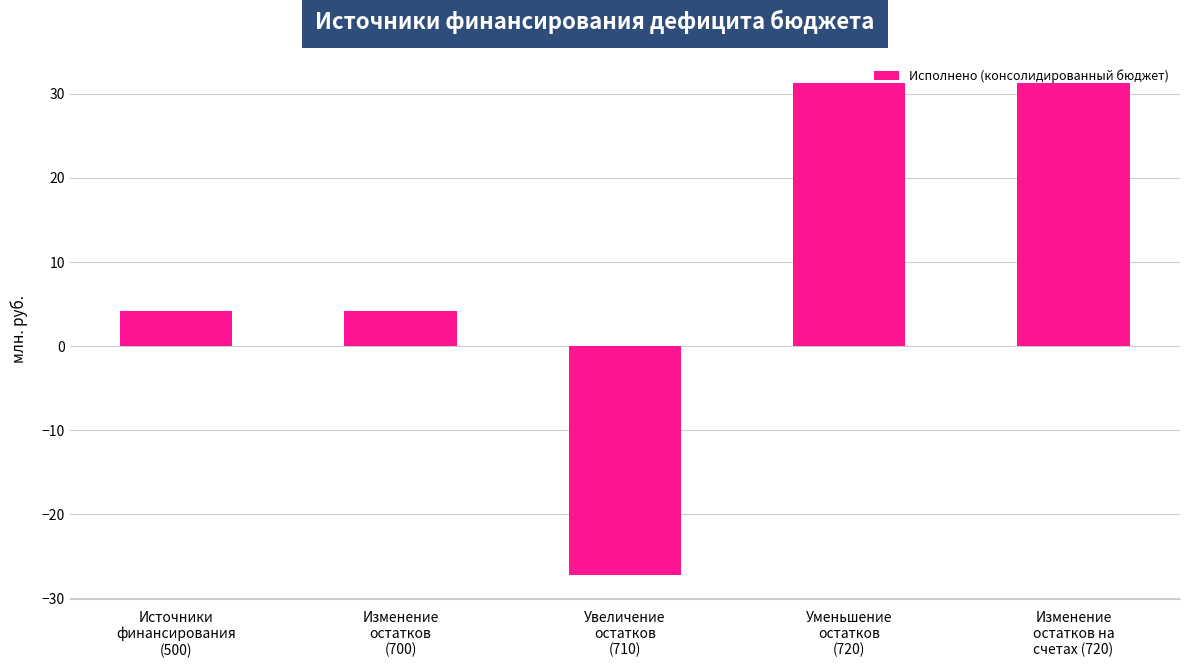

What is the value of the 3rd bar from the left?

-27.2